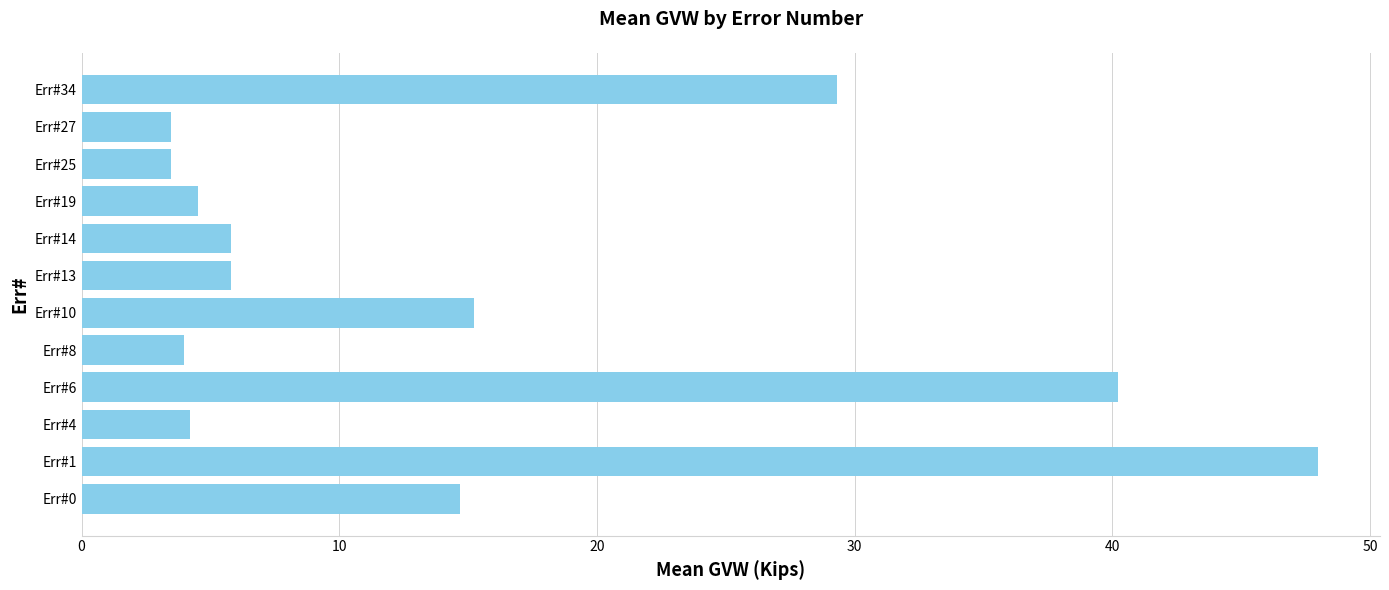

Where is the data nearest to the value 25?

Err#34